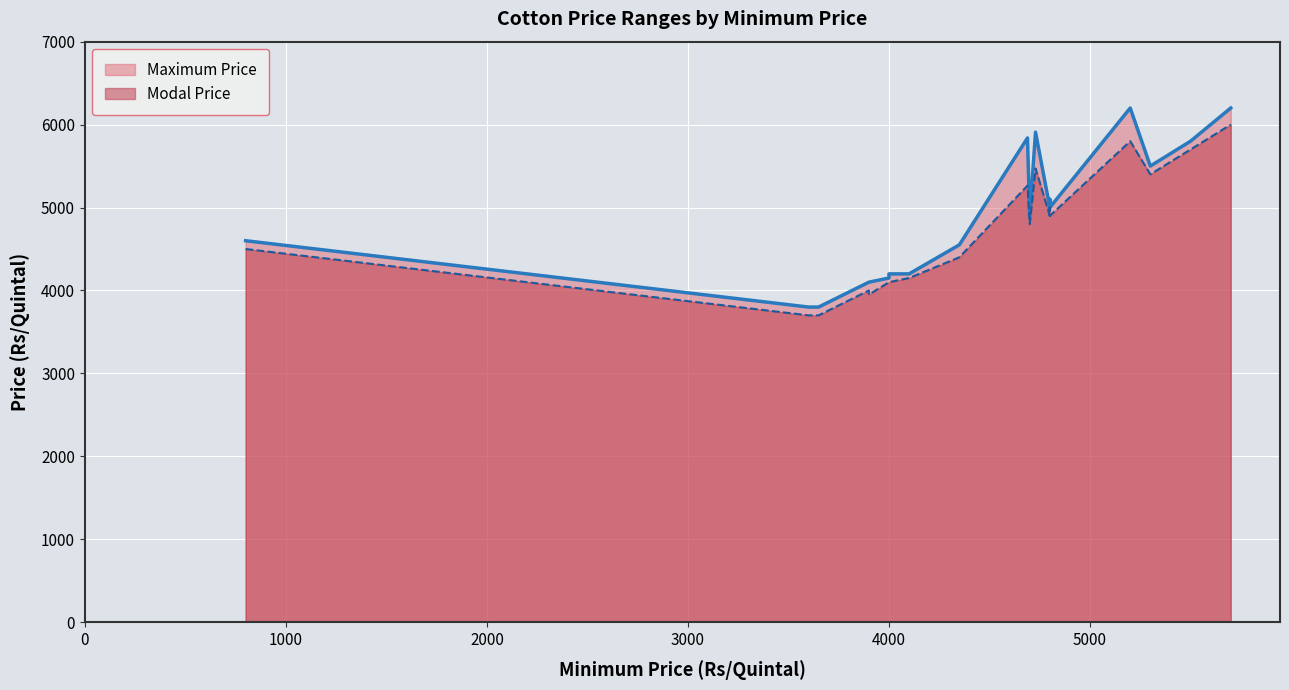

Which label corresponds to the smallest value in the chart?

3600